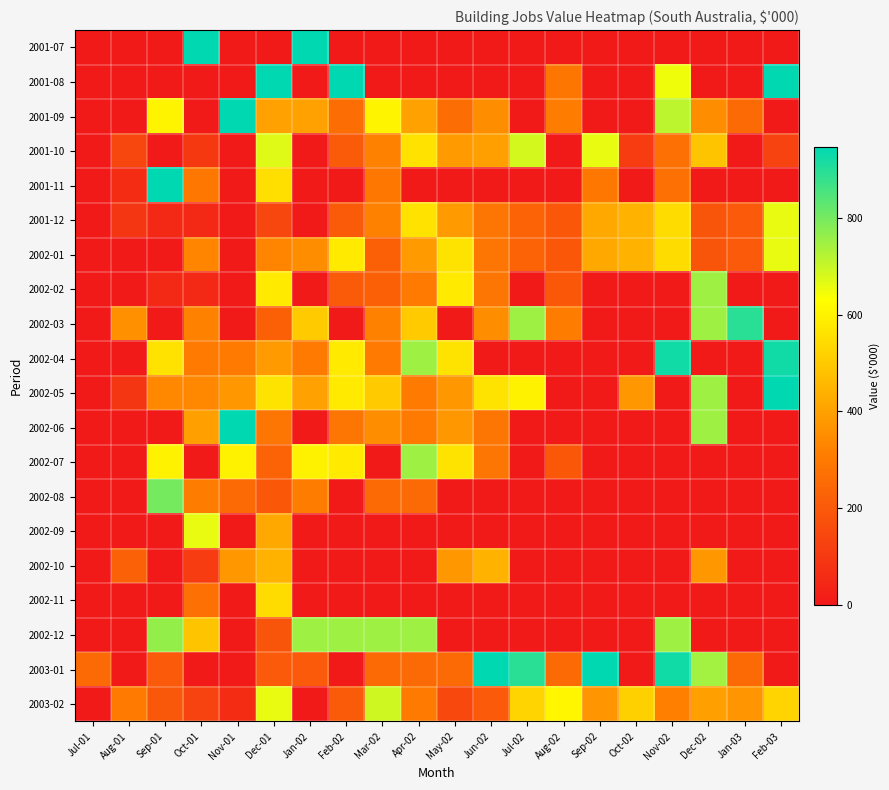

What is the spread (max minus min) of values at Jun-02?

1125